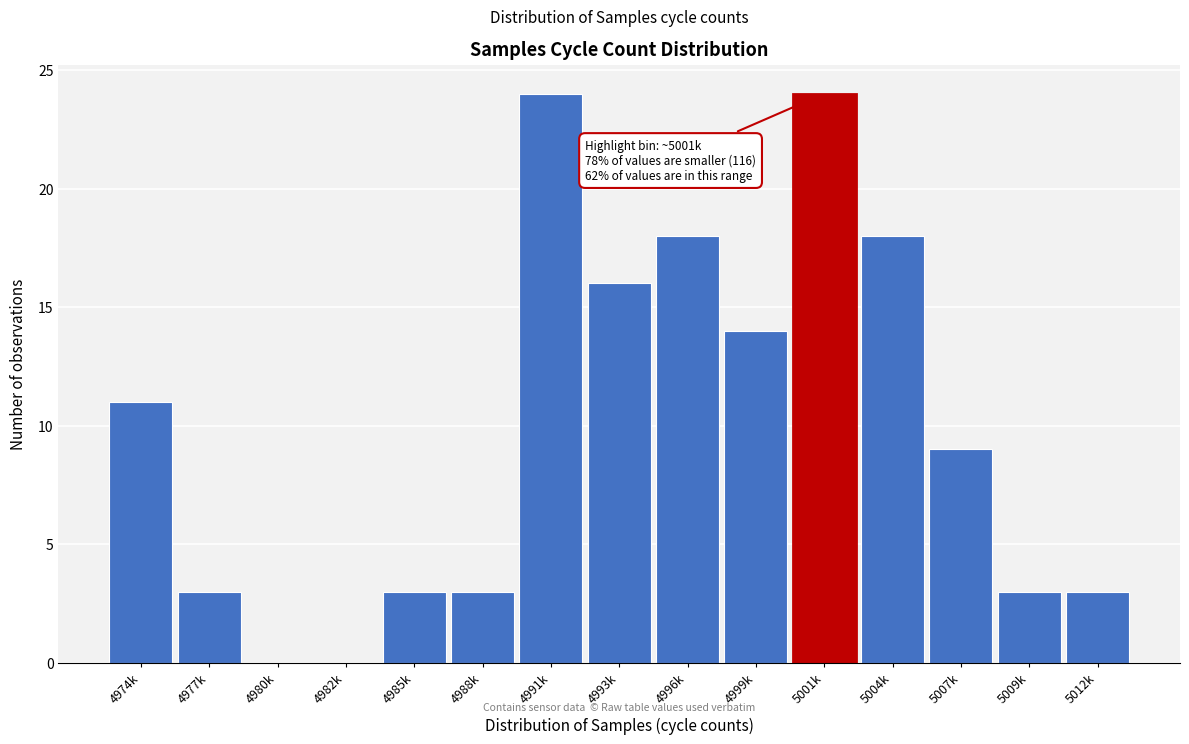

Reading left to right, extract all data points from this chart.

4974k=11	4977k=3	4980k=0	4982k=0	4985k=3	4988k=3	4991k=24	4993k=16	4996k=18	4999k=14	5001k=24	5004k=18	5007k=9	5009k=3	5012k=3